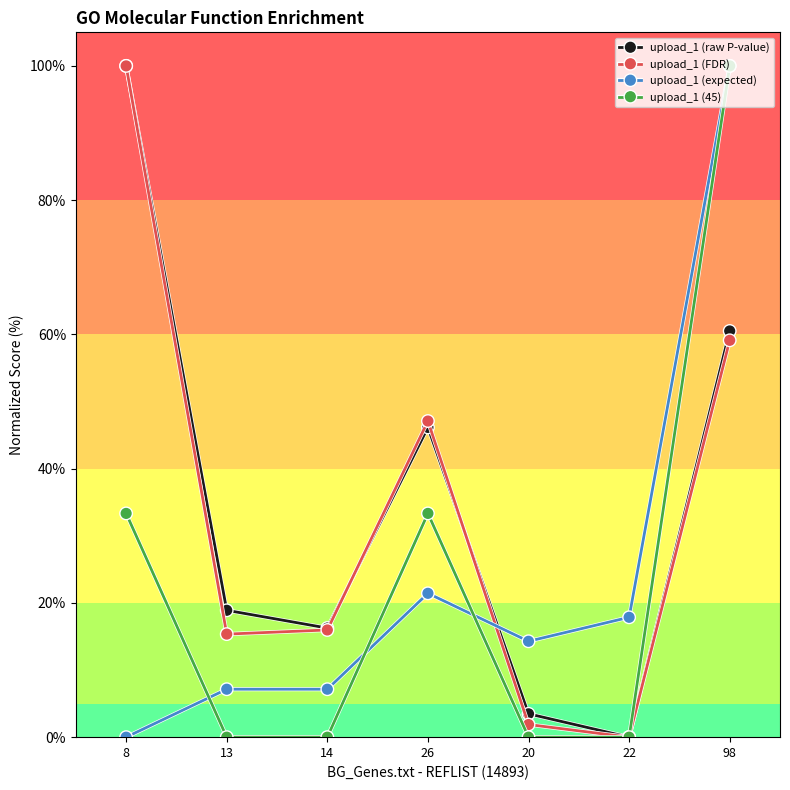

At which category is the sum across all series the highest?

98